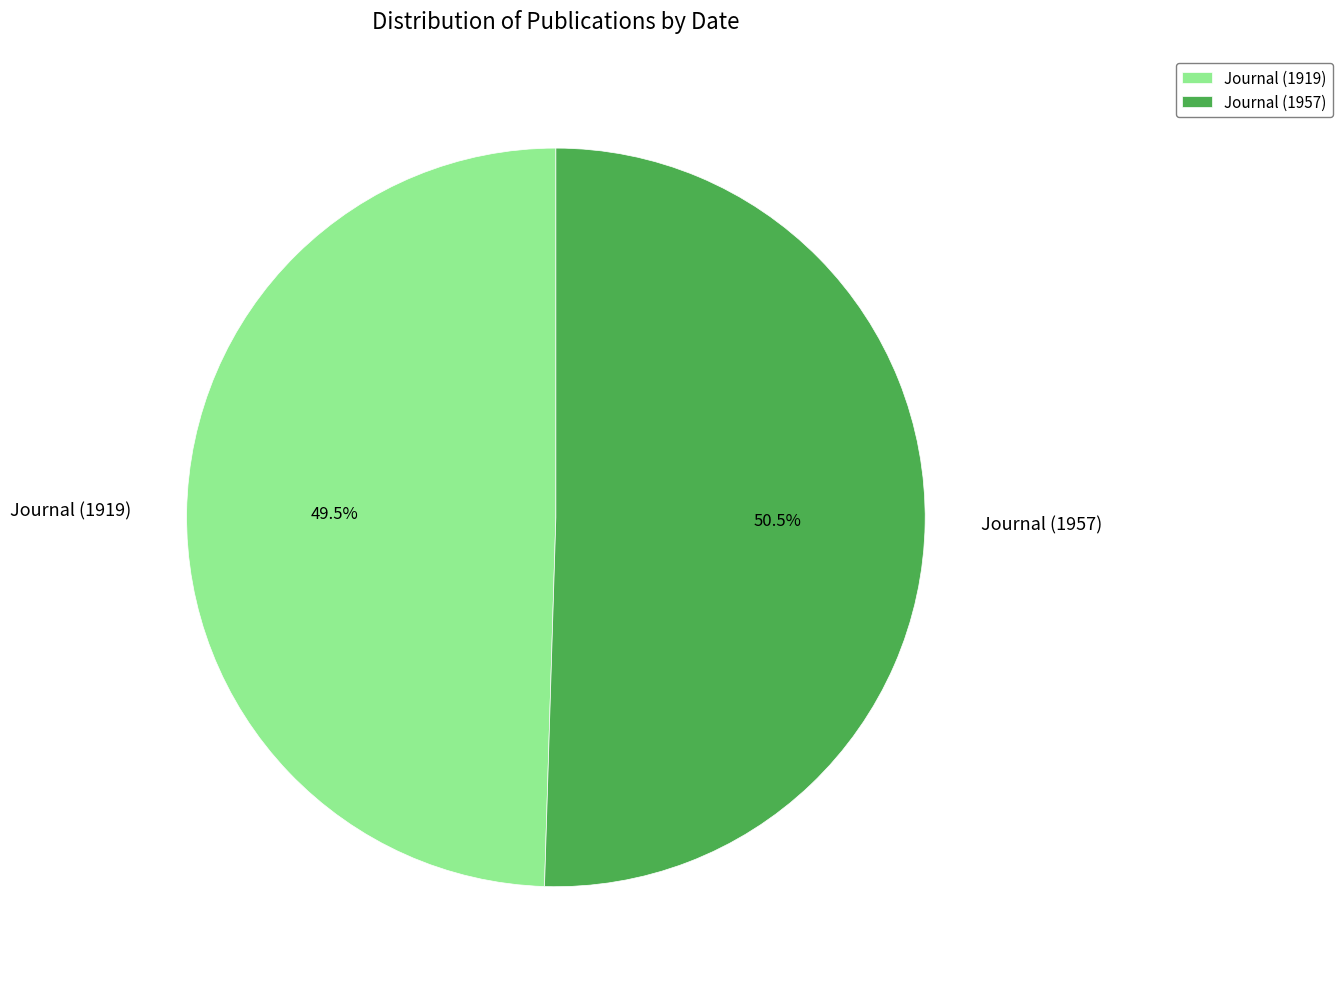

Is it true that Journal (1919) is 58% of the pie?

False